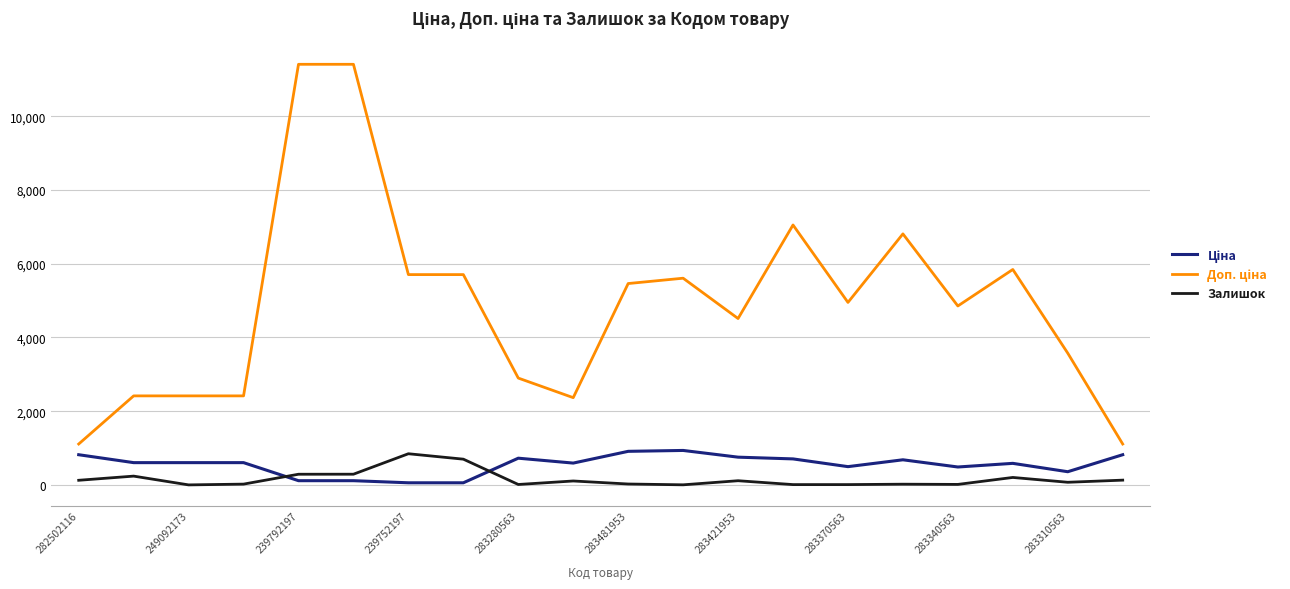

What is the greatest value displayed?

11410.0